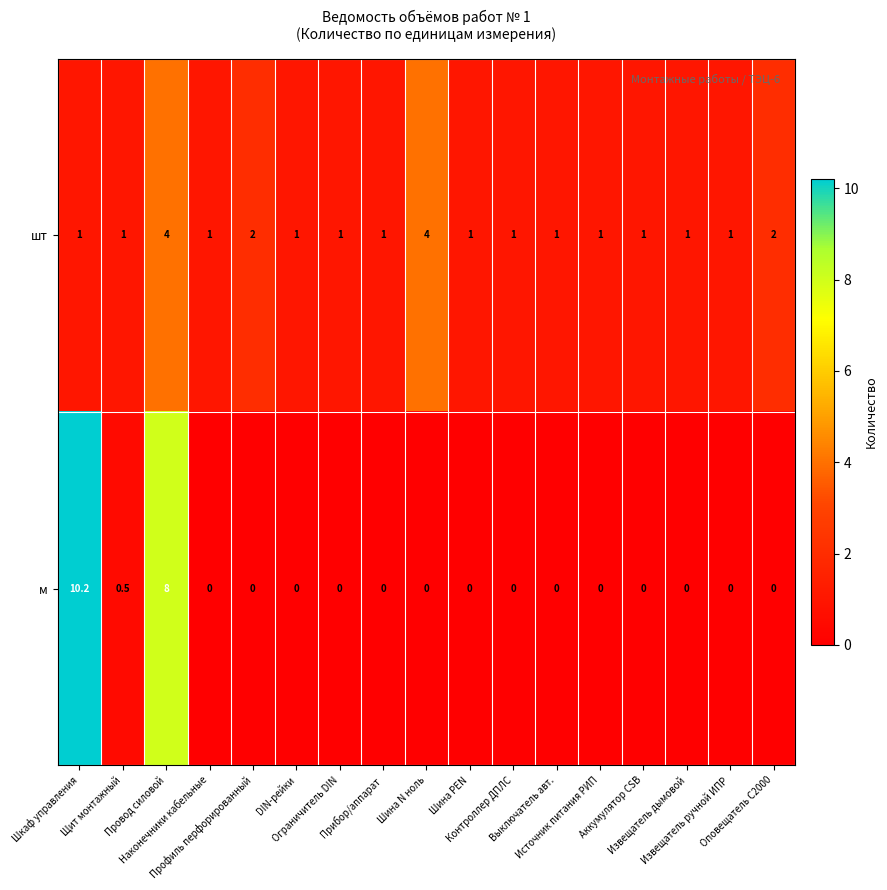

What is the maximum value for шт?

4.0